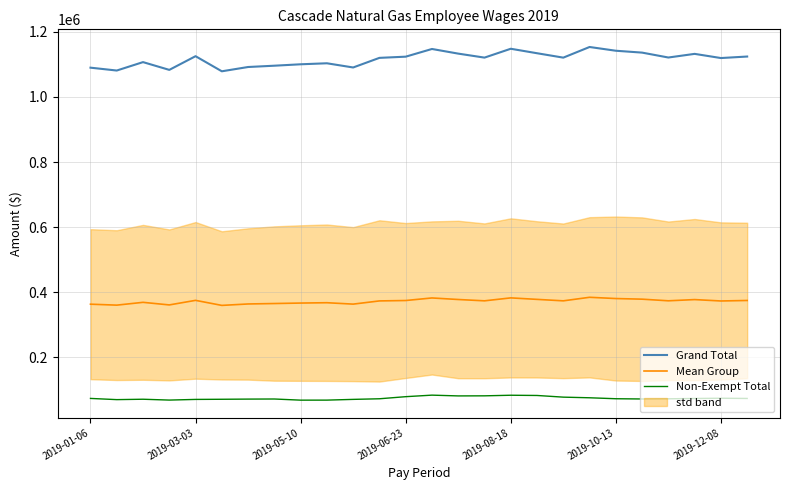

How many distinct data groups are displayed?

3